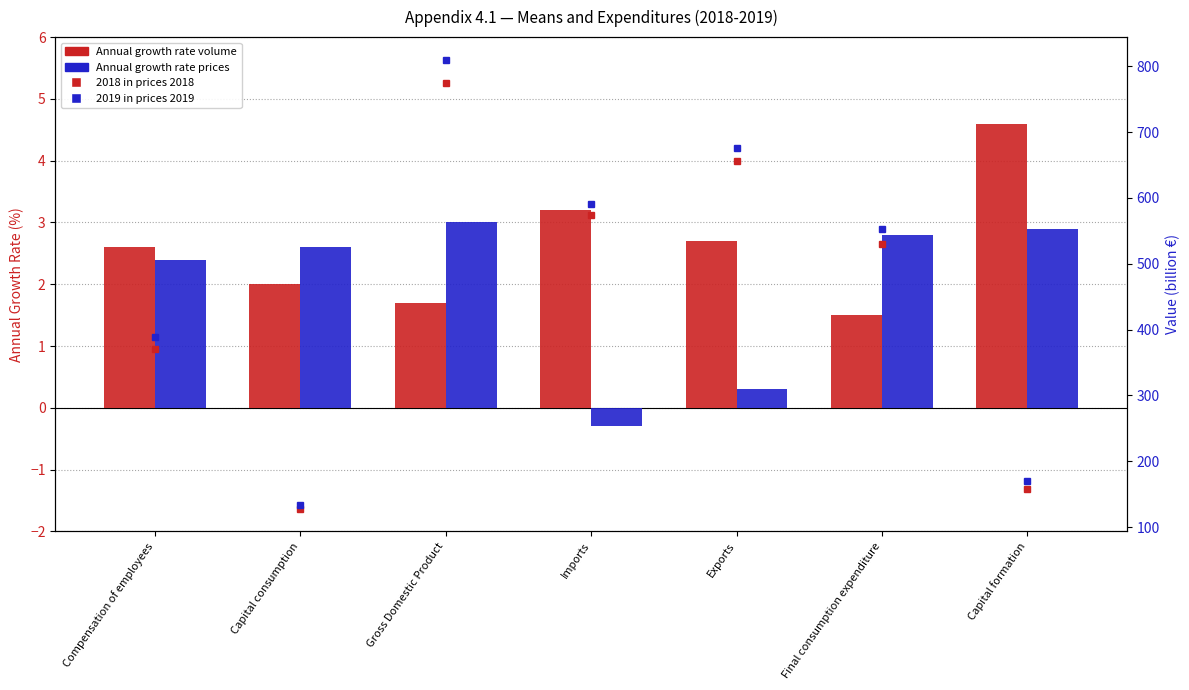

What is the approximate value of Annual growth rate volume at Exports?

2.7